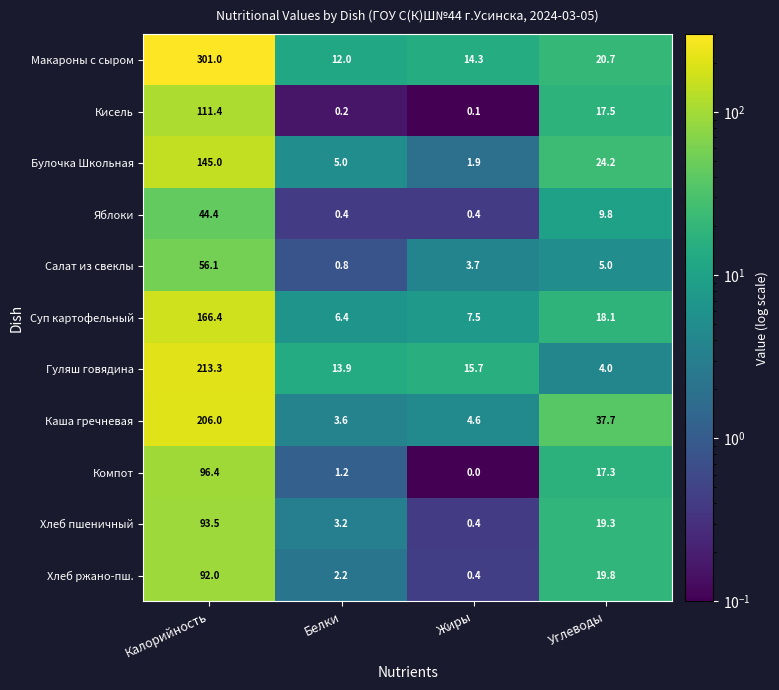

Which series has the widest spread of values?

Макароны с сыром